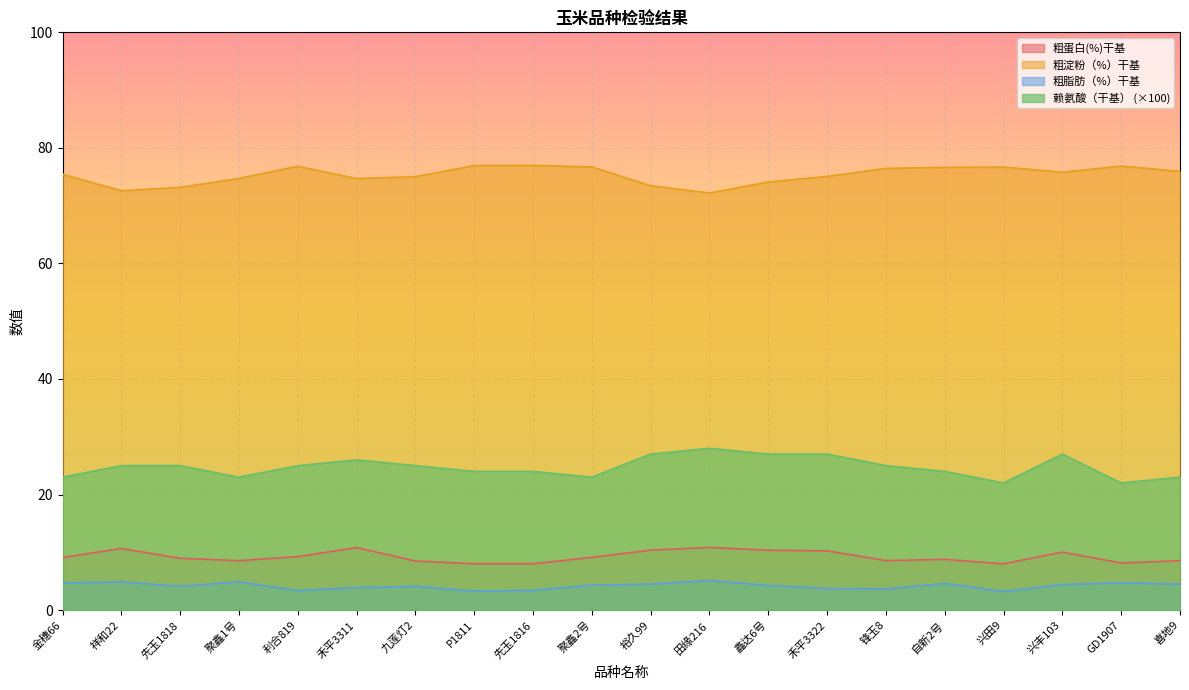

Is the value of 粗脂肪（%）干基 at 聚鑫2号 greater than the value of 赖氨酸（干基） at 祥和22?

No